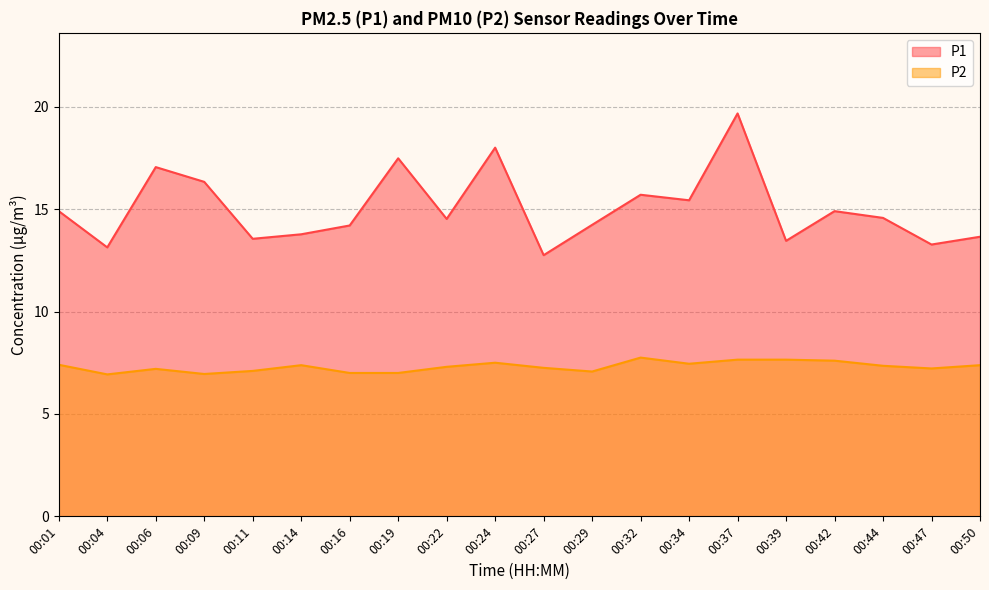

What is the difference between the P1 values at 00:04 and 00:22?

1.4